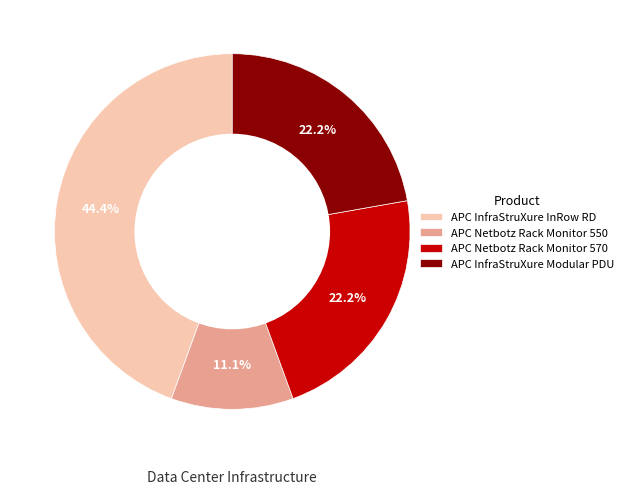

To the nearest percent, what is the average slice percentage?

25%